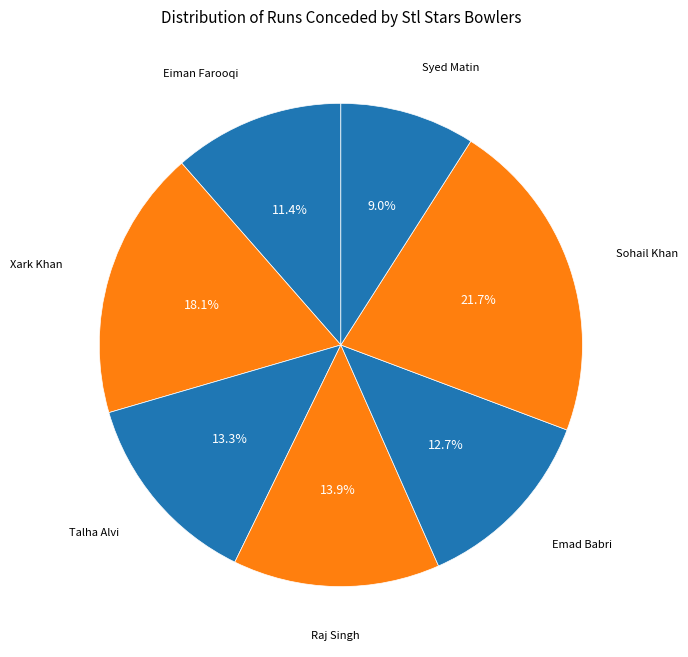

Count the number of slices in the pie.

7